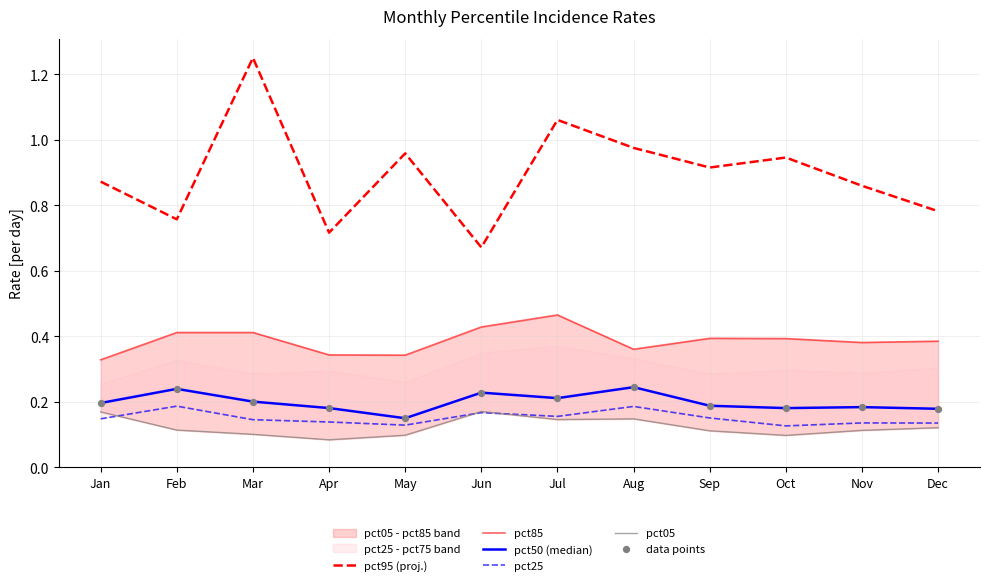

The value of pct95 (proj.) at Jul is 1.6. True or false?

False